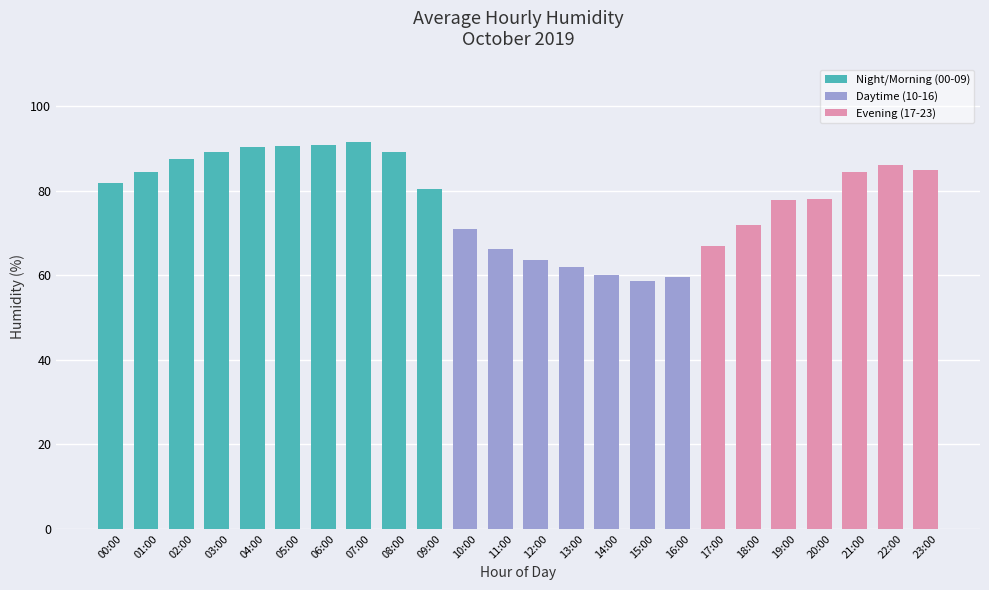

What value does the data have at 04:00?

90.4